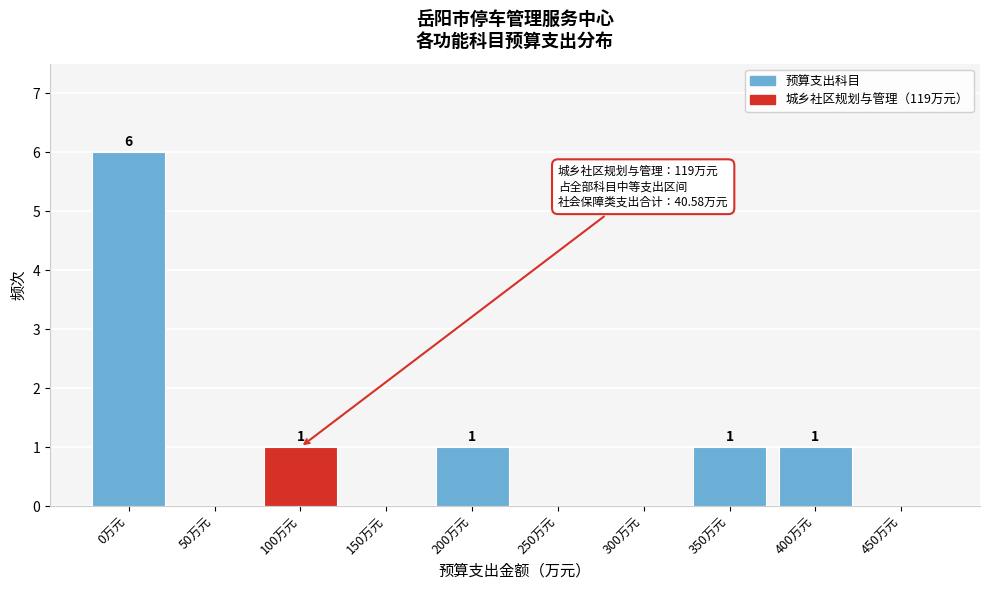

Reading left to right, extract all data points from this chart.

0万元=6	50万元=0	100万元=1	150万元=0	200万元=1	250万元=0	300万元=0	350万元=1	400万元=1	450万元=0